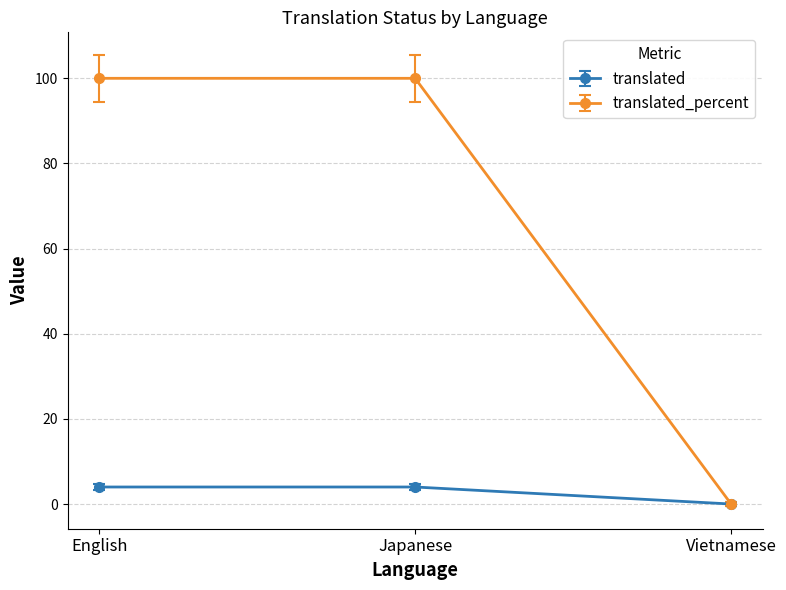

At how many categories does at least one series exceed 42?

2